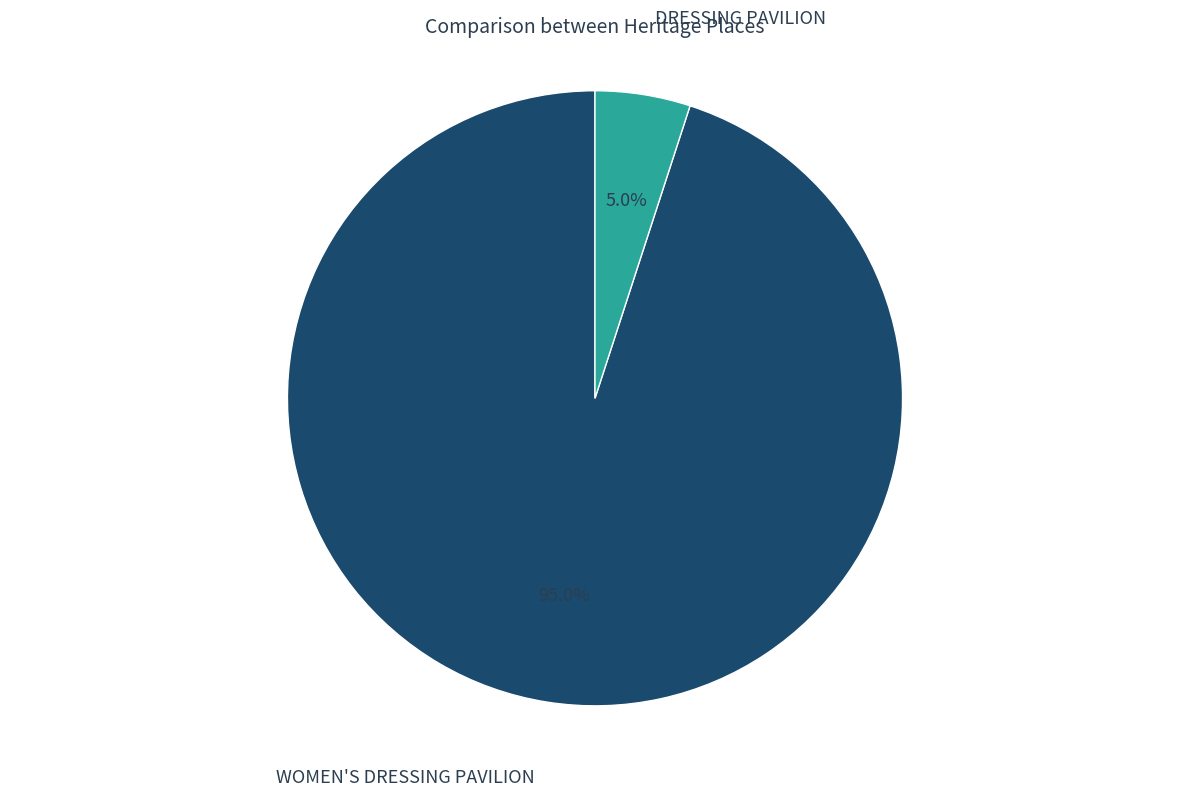

To the nearest percent, what is the difference between the largest and smallest slice percentages?

90%